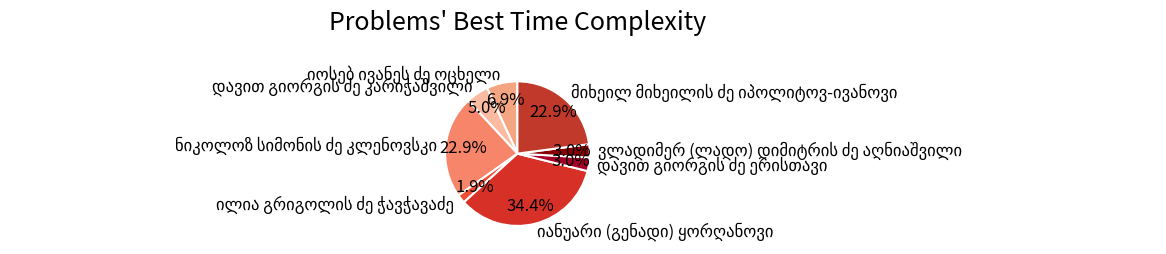

Does any single category account for the majority?

No